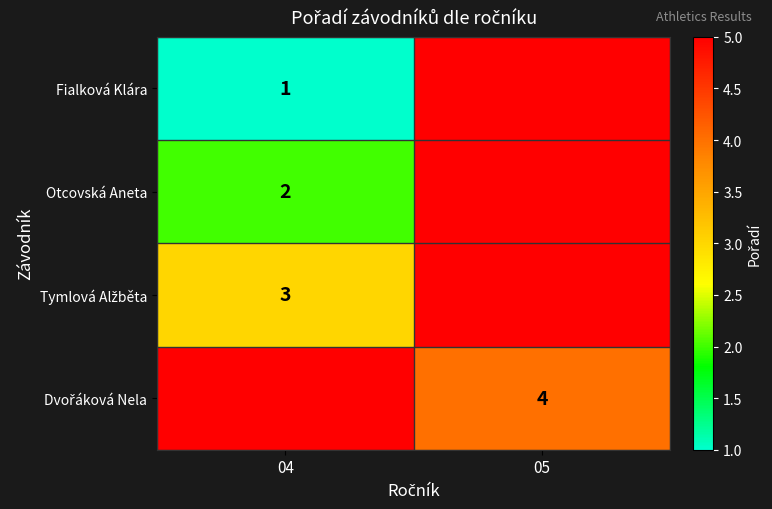

True or false: Otcovská Aneta has a value of 3 at 04.

False